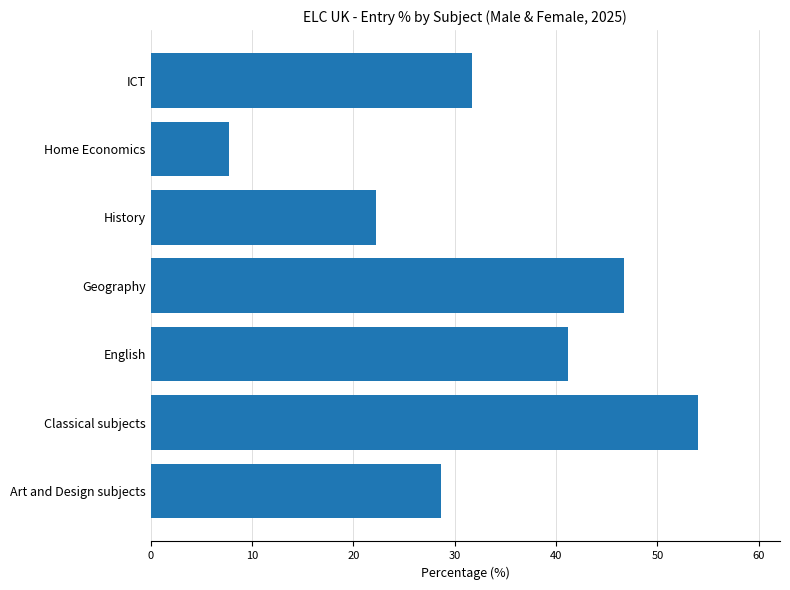

List the labels in order of value, largest first.

Classical subjects, Geography, English, ICT, Art and Design subjects, History, Home Economics